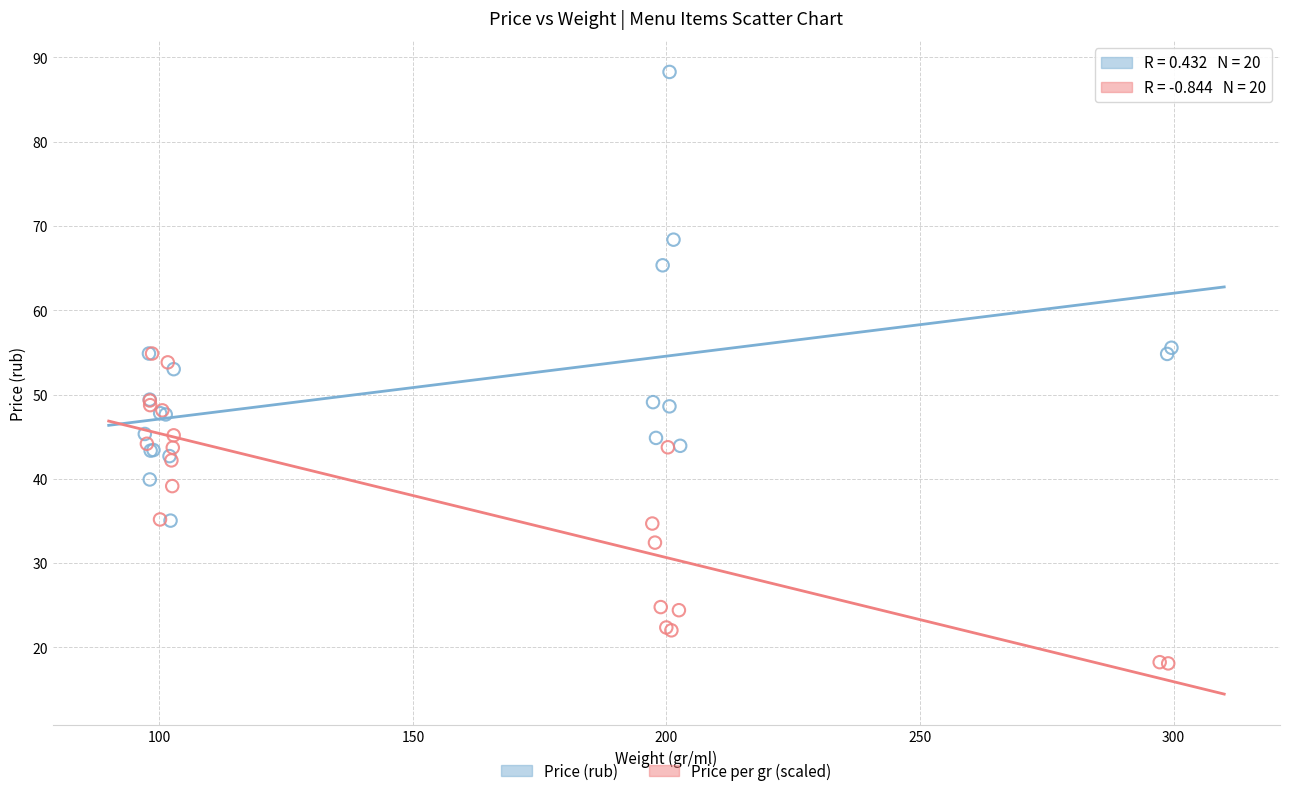

Which series reaches the minimum Y coordinate?

Price per gr (scaled)